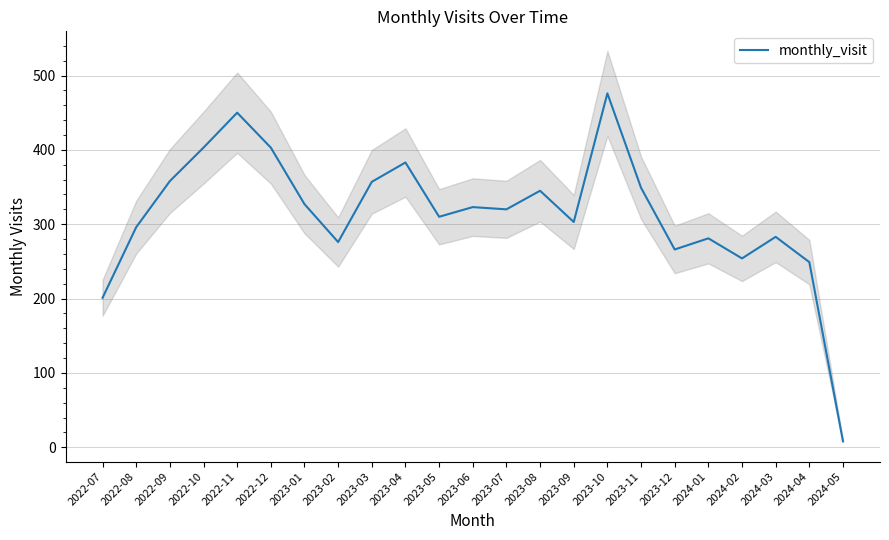

What is the label of the 1st point from the right?

2024-05